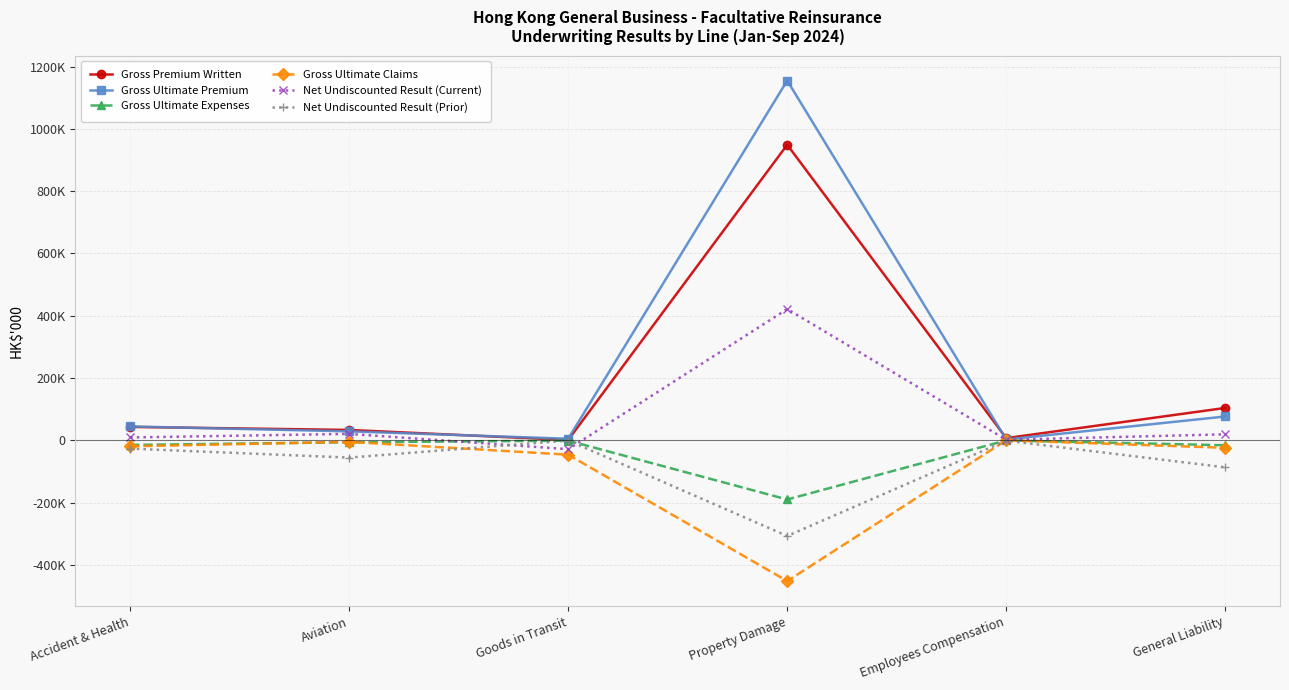

What are all the series names shown in the legend?

Gross Premium Written, Gross Ultimate Premium, Gross Ultimate Expenses, Gross Ultimate Claims, Net Undiscounted Result (Current), Net Undiscounted Result (Prior)